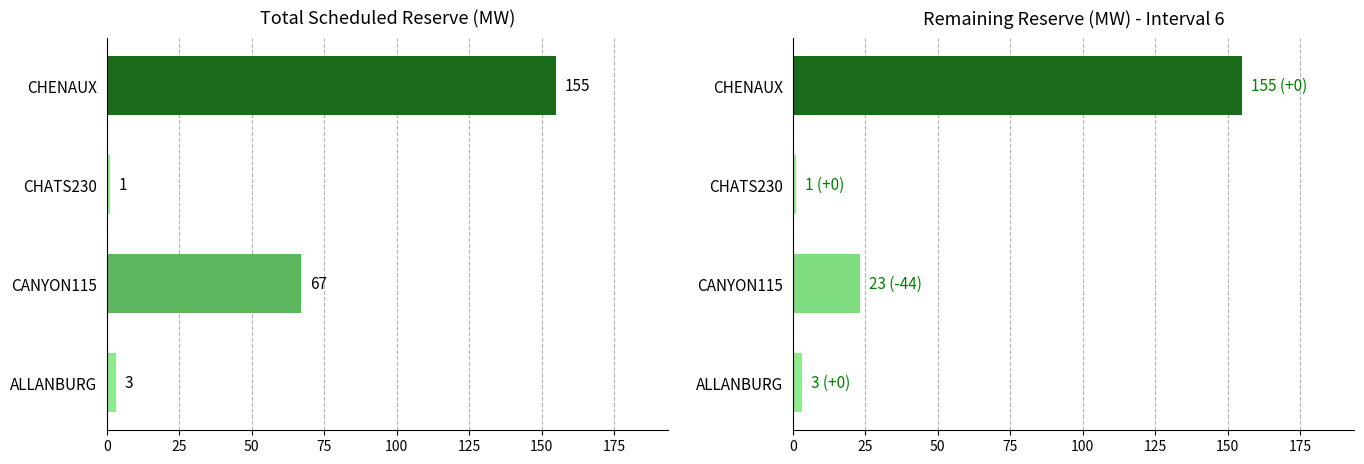

Between ALLANBURG and CANYON115, which series saw the biggest shift?

Total Scheduled(MW)